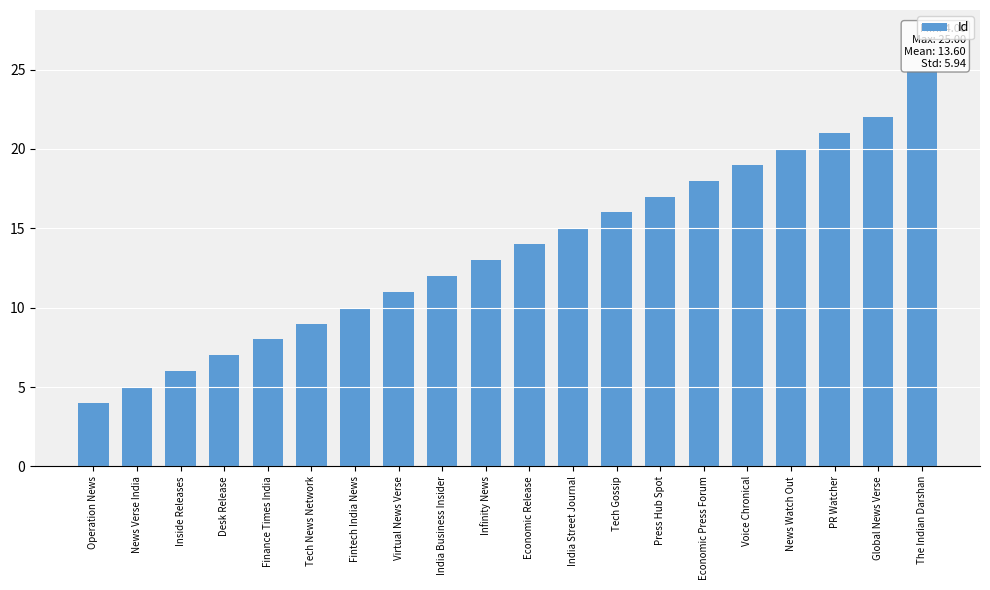

Is it true that the value at Voice Chronical is 25?

False